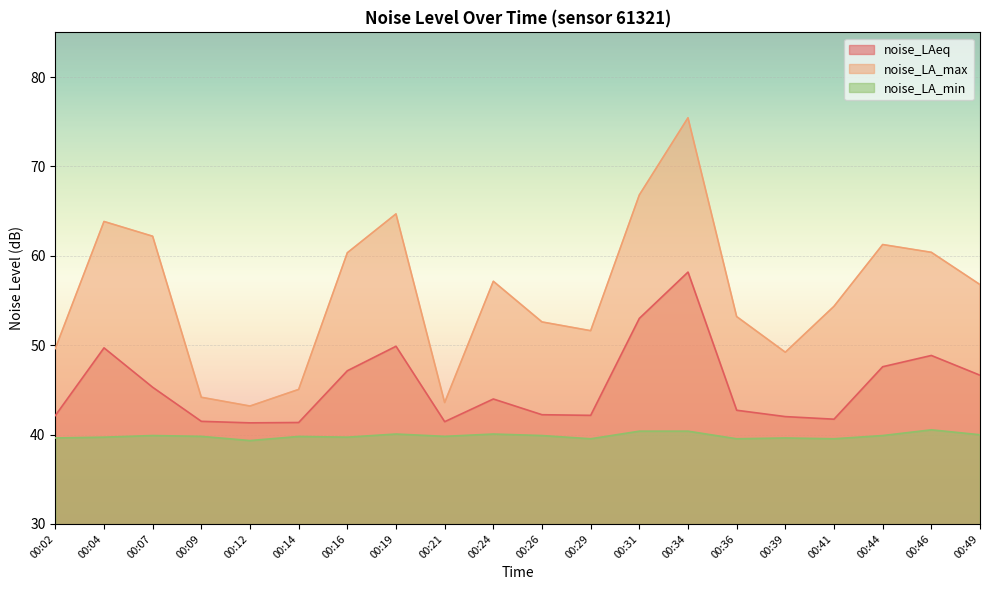

Reading right to left, transcribe all the data shown in this chart.

noise_LAeq: 46.6	48.9	47.6	41.7	42.0	42.7	58.2	53.0	42.1	42.2	44.0	41.4	49.9	47.1	41.4	41.3	41.5	45.3	49.7	42.1
noise_LA_max: 56.8	60.4	61.3	54.4	49.2	53.2	75.4	66.8	51.6	52.6	57.1	43.6	64.7	60.3	45.0	43.2	44.2	62.2	63.8	49.6
noise_LA_min: 40.0	40.5	39.9	39.5	39.6	39.5	40.4	40.4	39.5	39.9	40.1	39.8	40.1	39.7	39.8	39.3	39.8	39.9	39.7	39.6